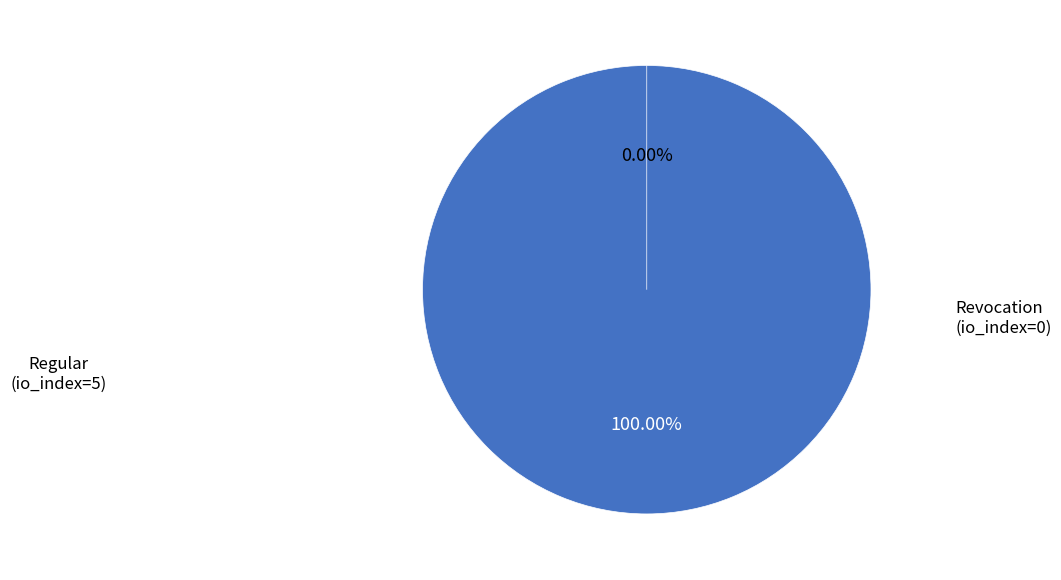

What is the total percentage of Revocation (io_index=0) and Regular (io_index=5)?

100.0%